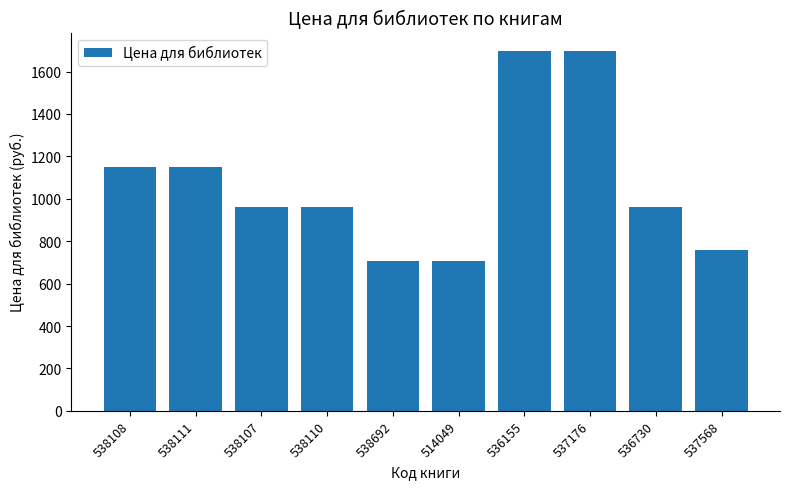

What is the difference between the maximum and second lowest values?

990